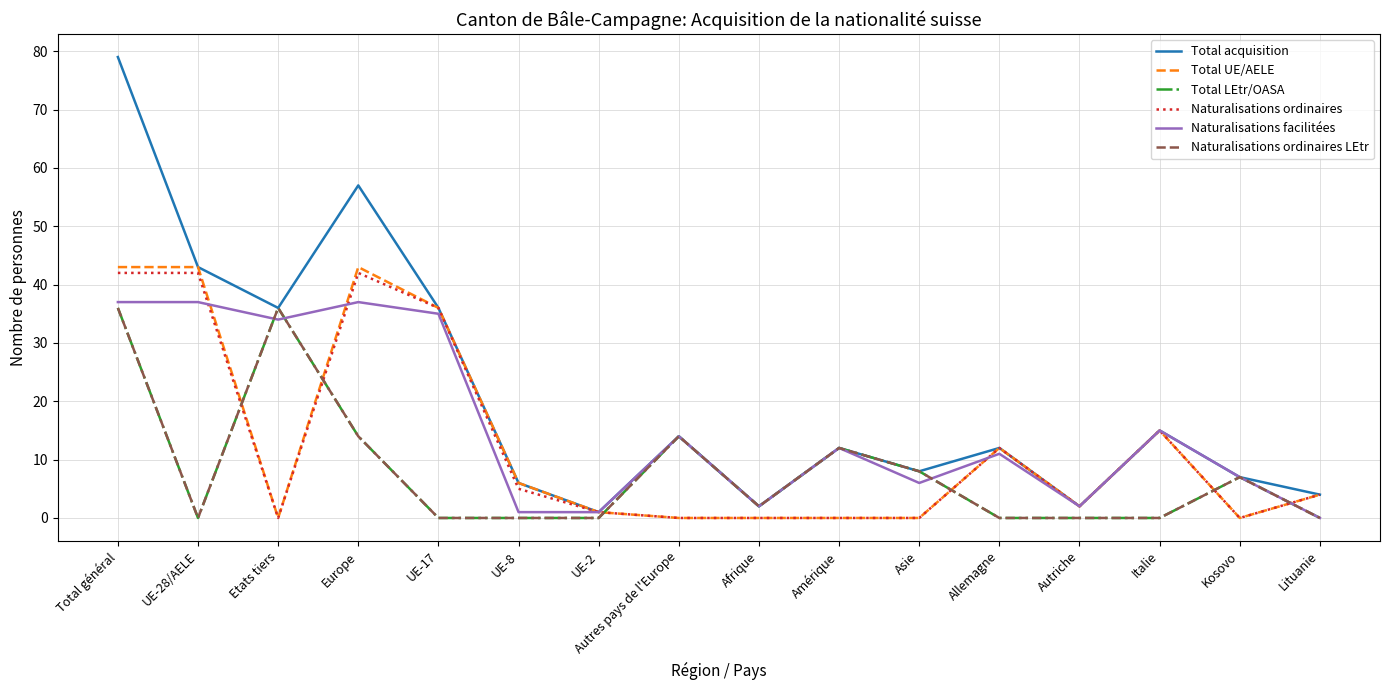

True or false: Naturalisations ordinaires LEtr and Total UE/AELE intersect in this chart.

True